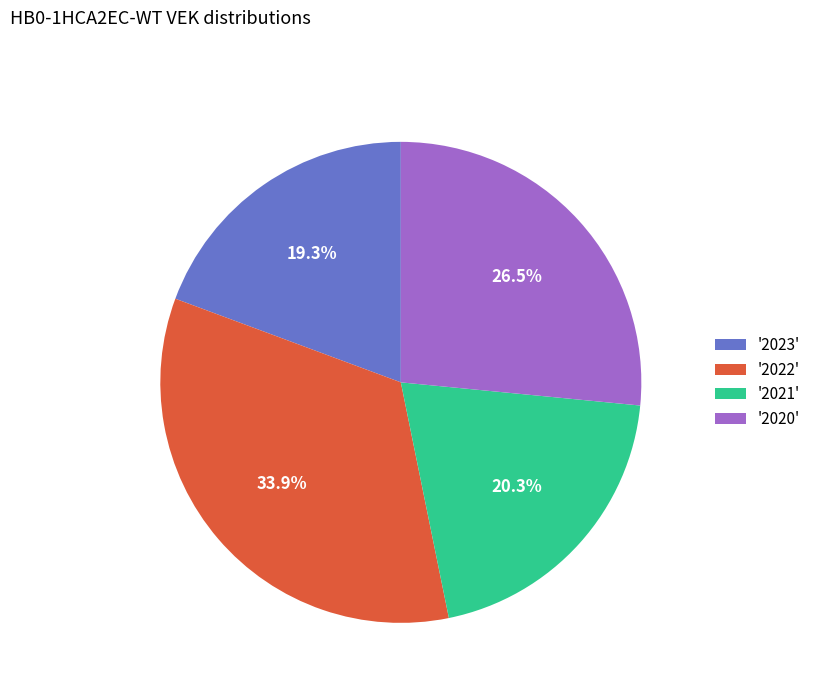

Is '2022' the majority of the pie?

No